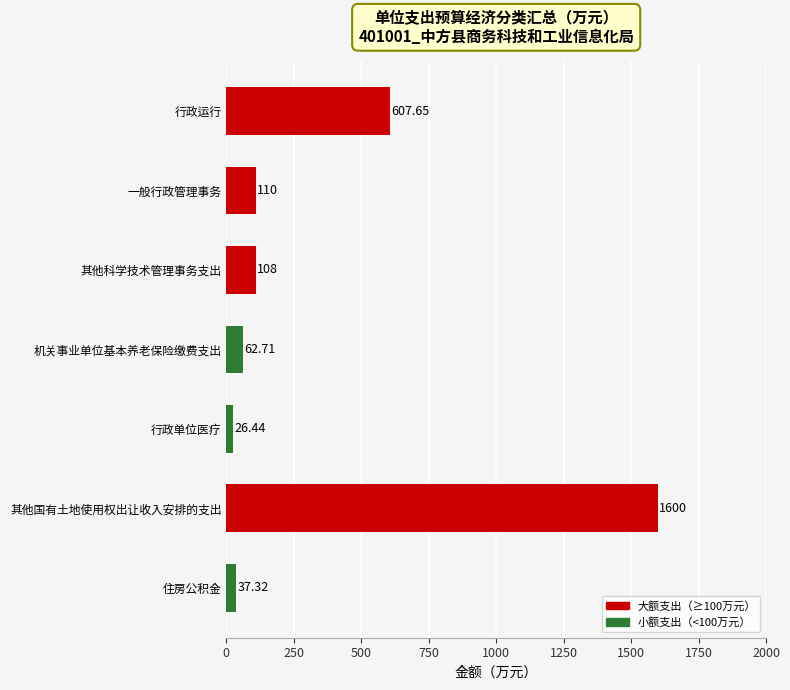

How many bars are there in total?

7